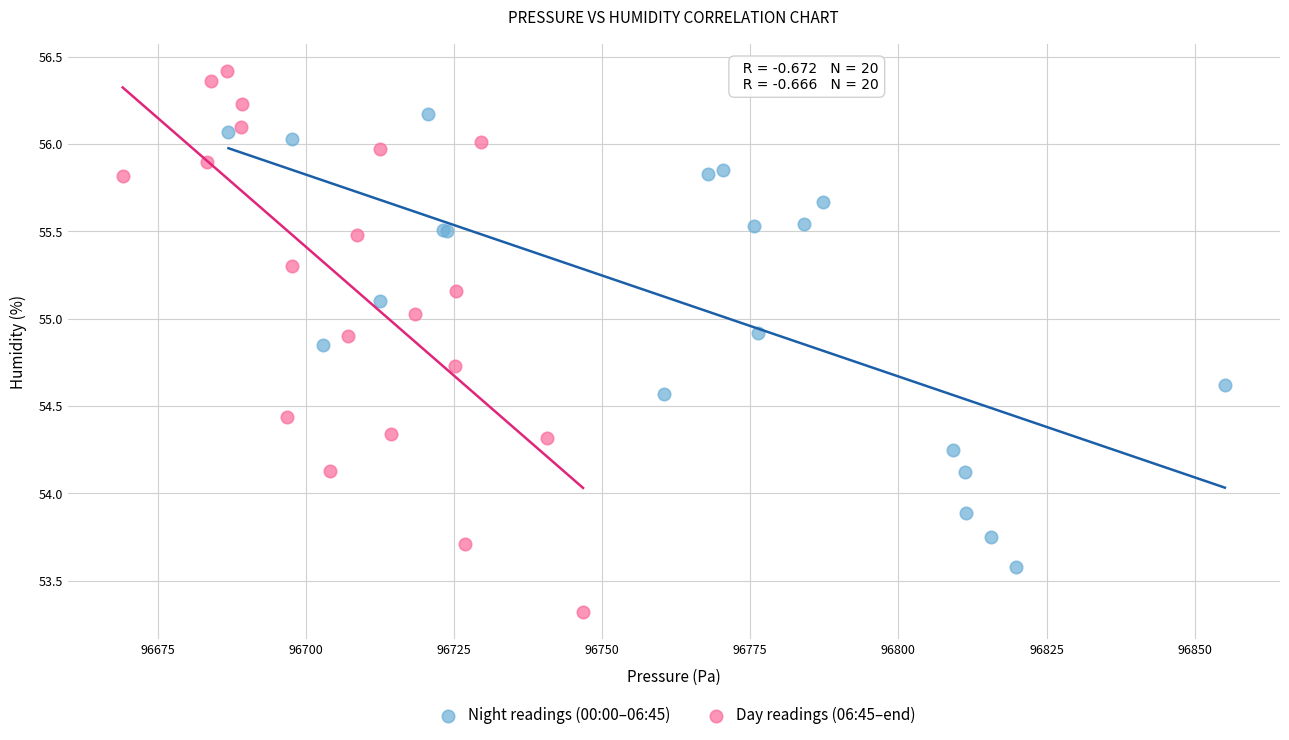

Which series contains the highest Y value?

Day readings (06:45–end)